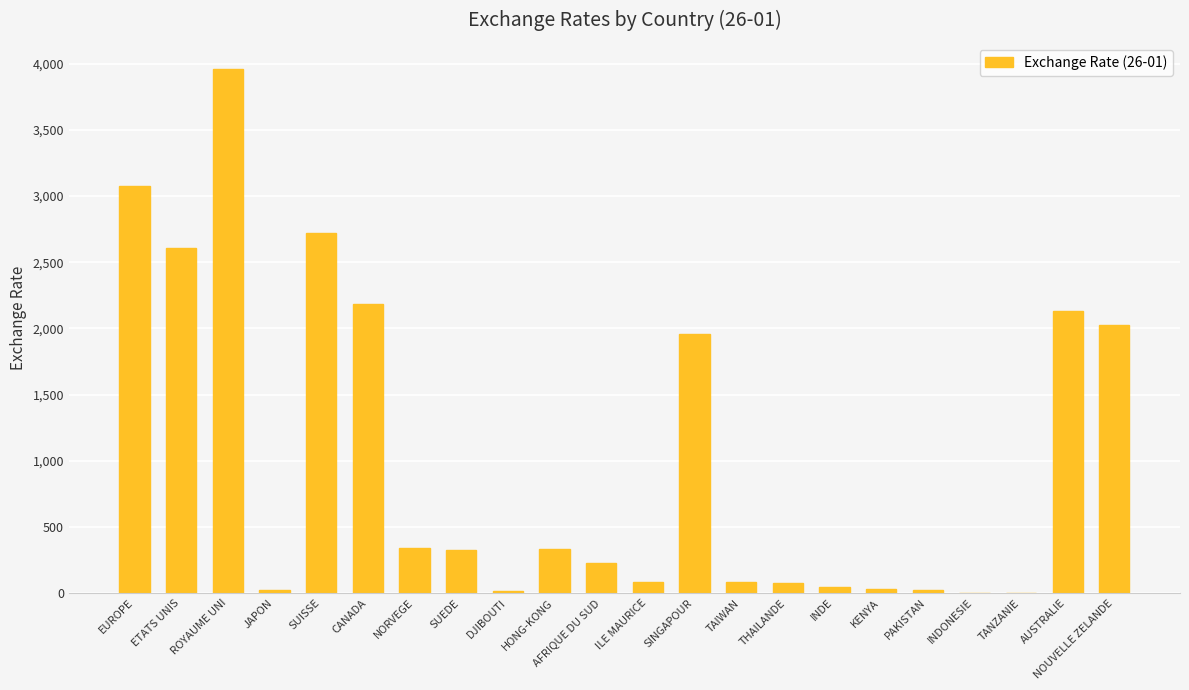

Which has a higher value, ROYAUME UNI or SINGAPOUR?

ROYAUME UNI